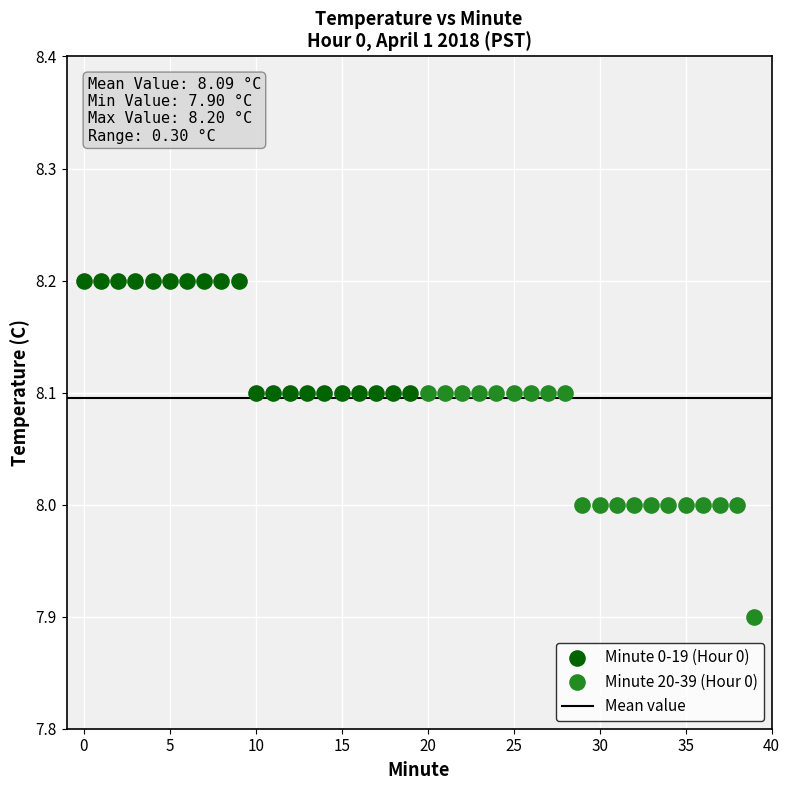

Which series contains the highest Y value?

Minute 0-19 (Hour 0)